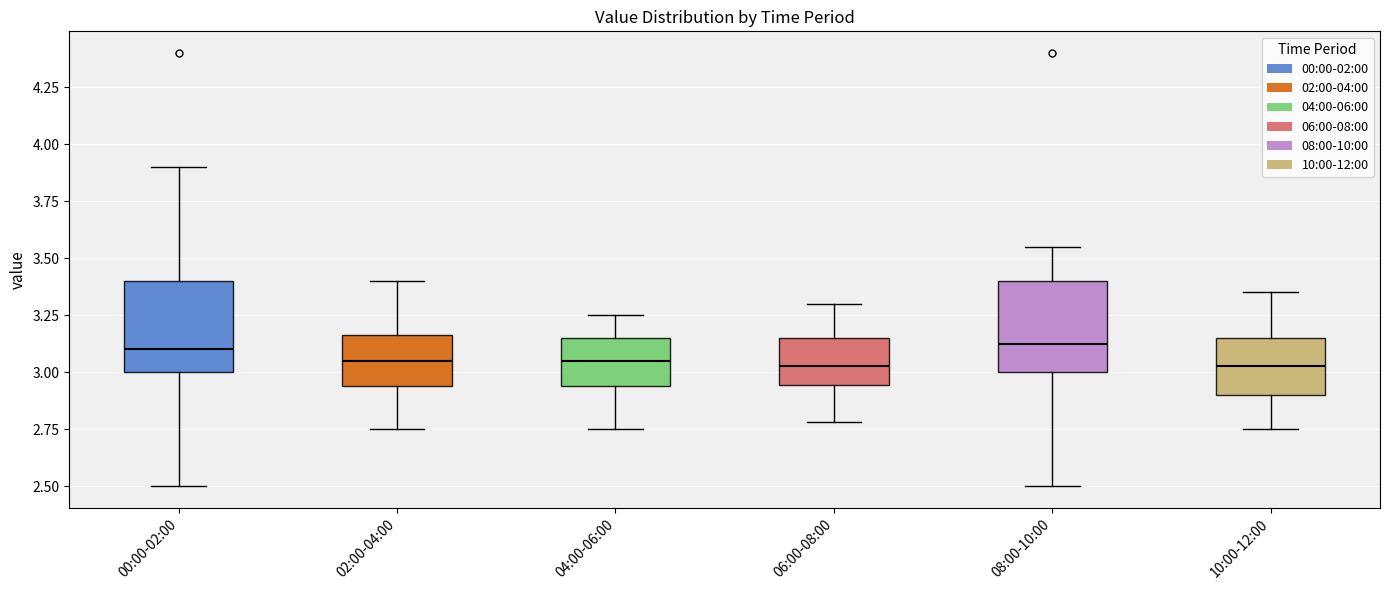

Reading left to right, read every box against the y-axis: the position of its median line, the range the box covers, and the ends of its whiskers. The values are not printed on the chart, so give them approximately, as read against the axis.

00:00-02:00: median 3.10, box 3.00 to 3.40, whiskers 2.50 to 3.90
02:00-04:00: median 3.05, box 2.95 to 3.15, whiskers 2.75 to 3.40
04:00-06:00: median 3.05, box 2.95 to 3.15, whiskers 2.75 to 3.25
06:00-08:00: median 3.05, box 2.95 to 3.15, whiskers 2.80 to 3.30
08:00-10:00: median 3.15, box 3.00 to 3.40, whiskers 2.50 to 3.55
10:00-12:00: median 3.05, box 2.90 to 3.15, whiskers 2.75 to 3.35